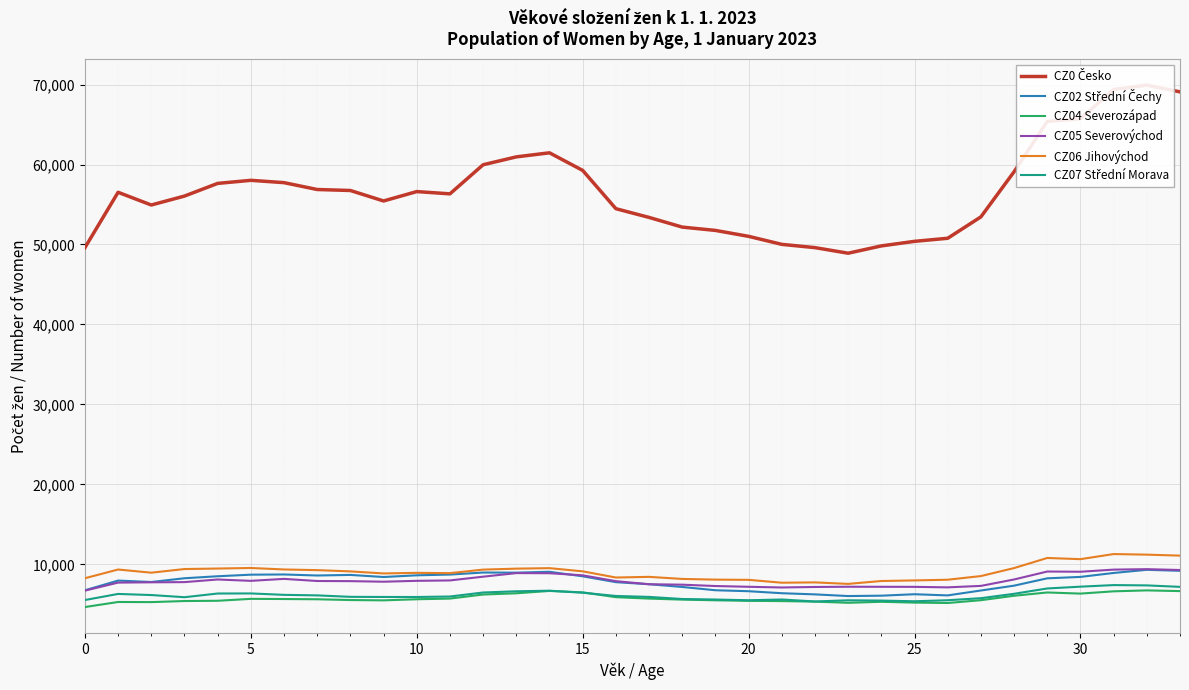

At how many categories does at least one series exceed 50170?

29